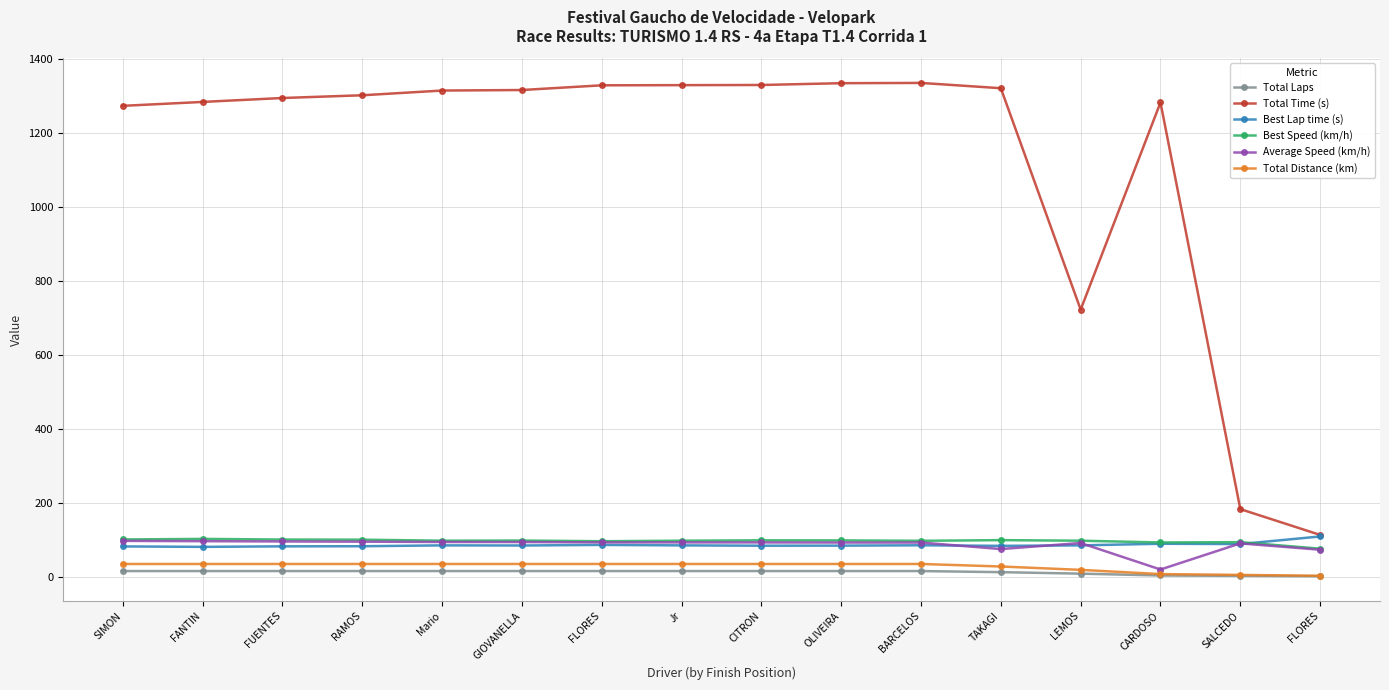

What is the label of the 13th point from the left?

LEMOS